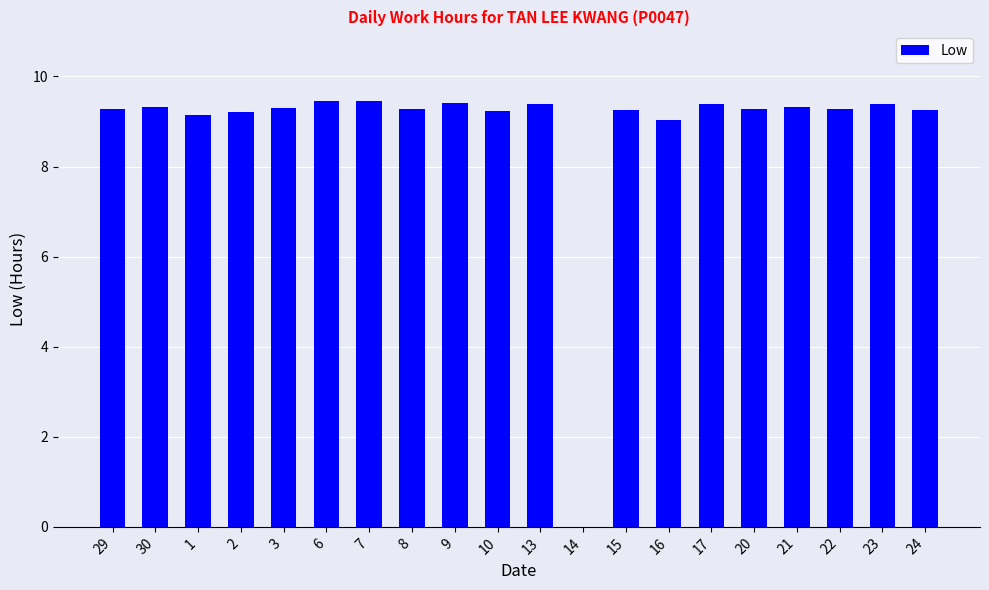

What is the average value?

8.8